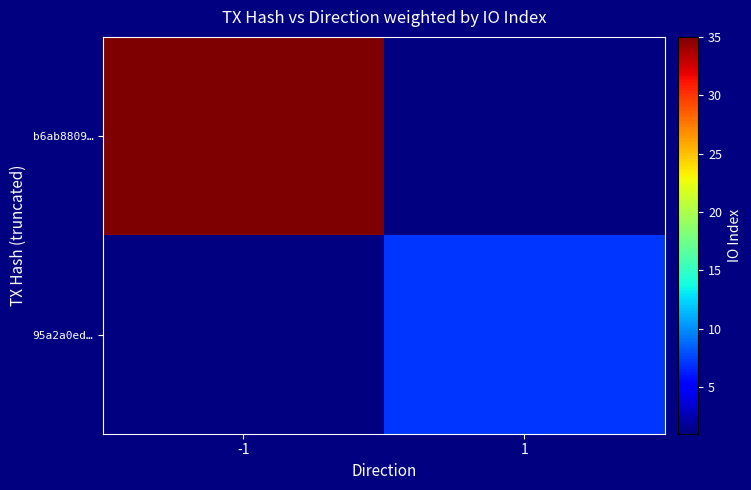

List the series in order of their overall mean, highest first.

b6ab8809…, 95a2a0ed…